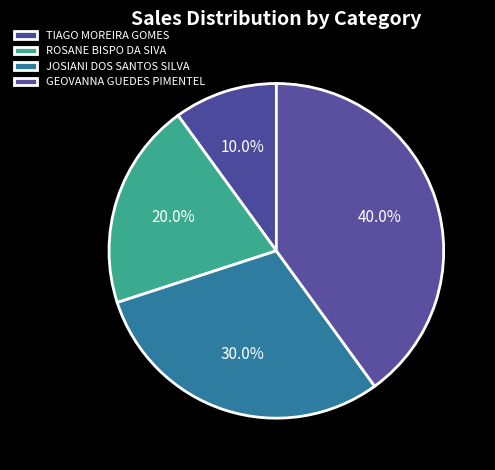

Count the number of slices in the pie.

4